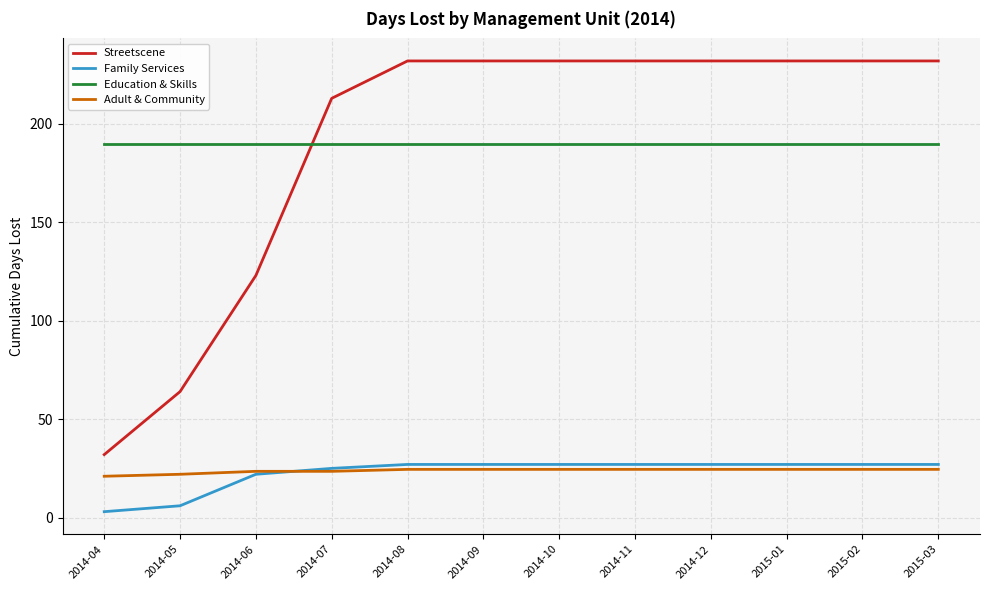

What is the highest value of the Family Services series?

27.0